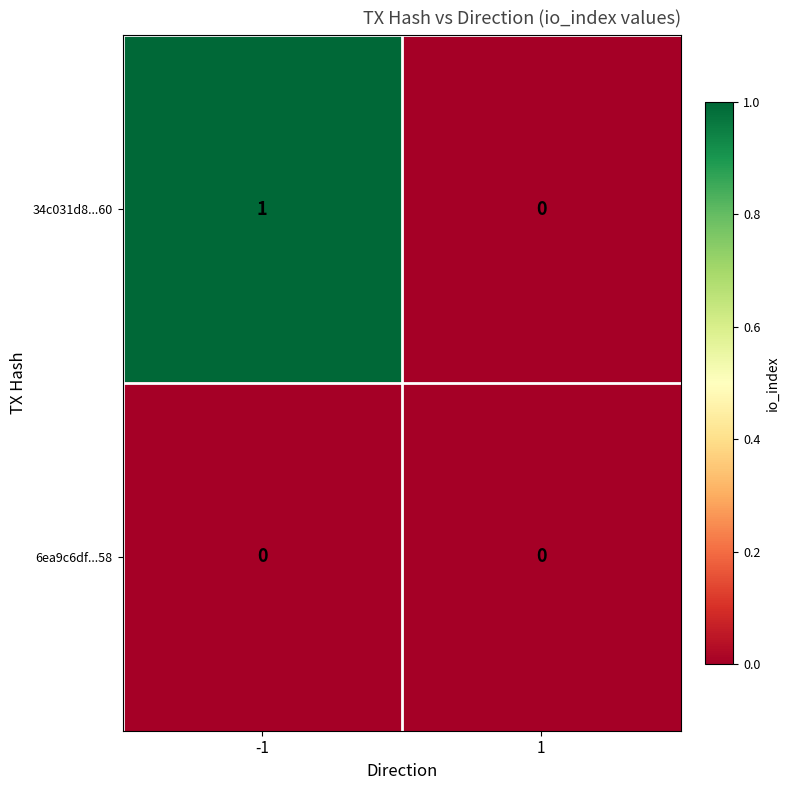

The 6ea9c6df...58 series shows 0 at 1. True or false?

True